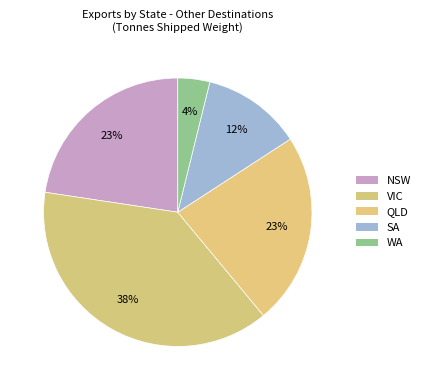

Does WA represent more than half of the total?

No